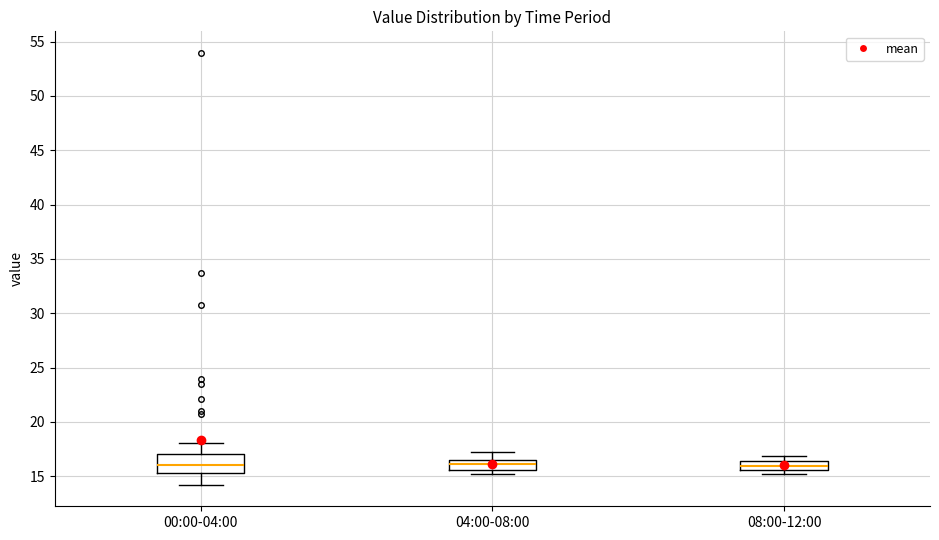

Which box is the tallest, from its lower edge to its upper edge?

00:00-04:00